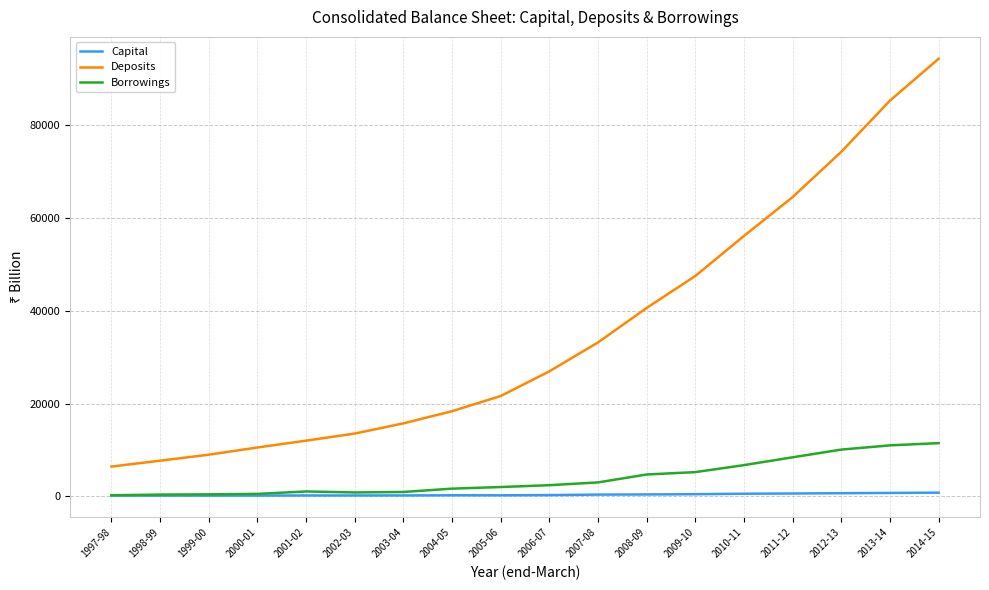

At which label is Deposits closest to 50396?

2009-10